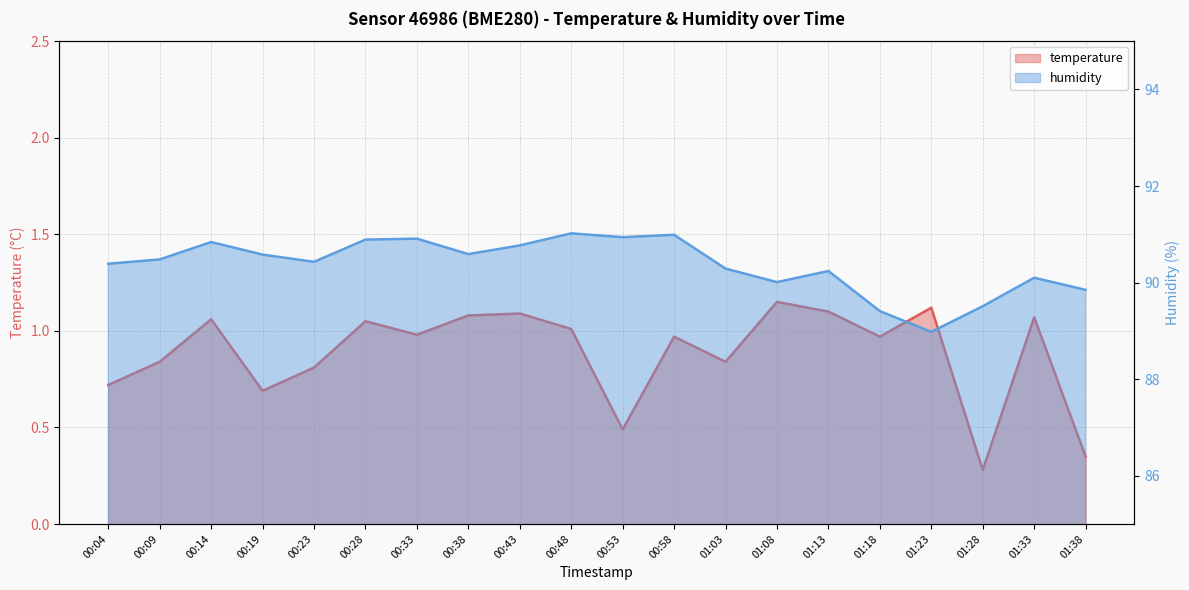

Reading left to right, transcribe all the data shown in this chart.

temperature: 0.7	0.8	1.1	0.7	0.8	1.1	1.0	1.1	1.1	1.0	0.5	1.0	0.8	1.1	1.1	1.0	1.1	0.3	1.1	0.3
humidity: 90.4	90.5	90.8	90.6	90.4	90.9	90.9	90.6	90.8	91.0	90.9	91.0	90.3	90.0	90.2	89.4	89.0	89.5	90.1	89.8